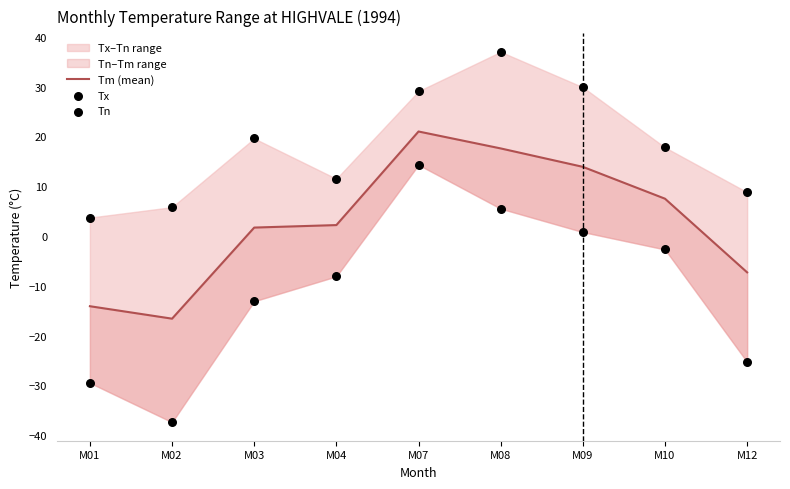

Which series reaches the minimum Y coordinate?

Tn_obs